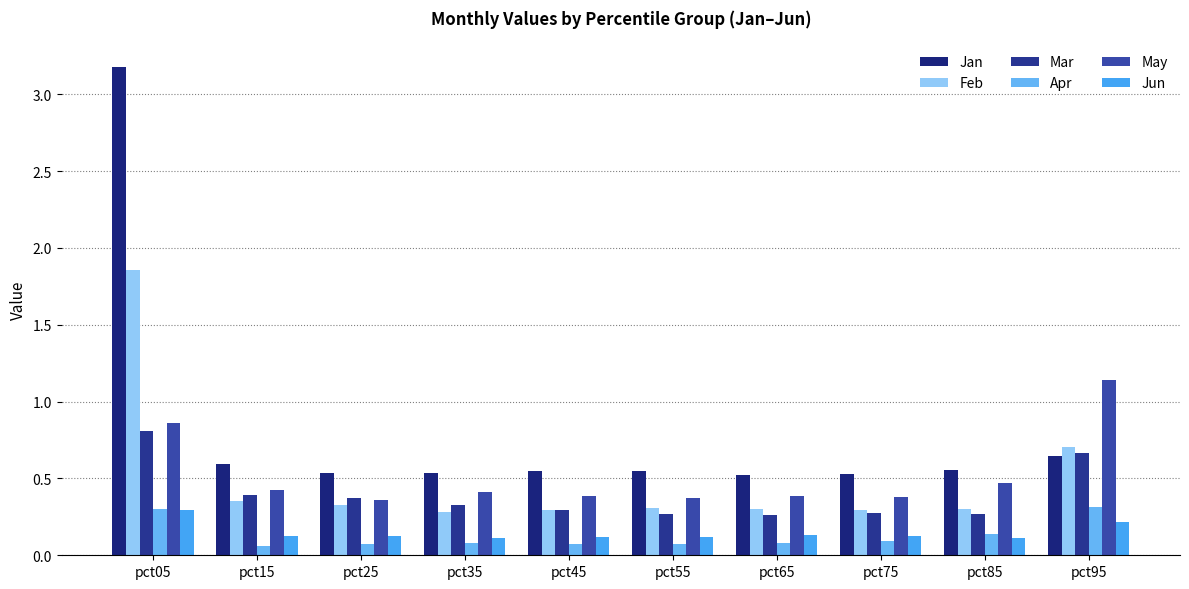

How many Jun values are between 0 and 1?

10